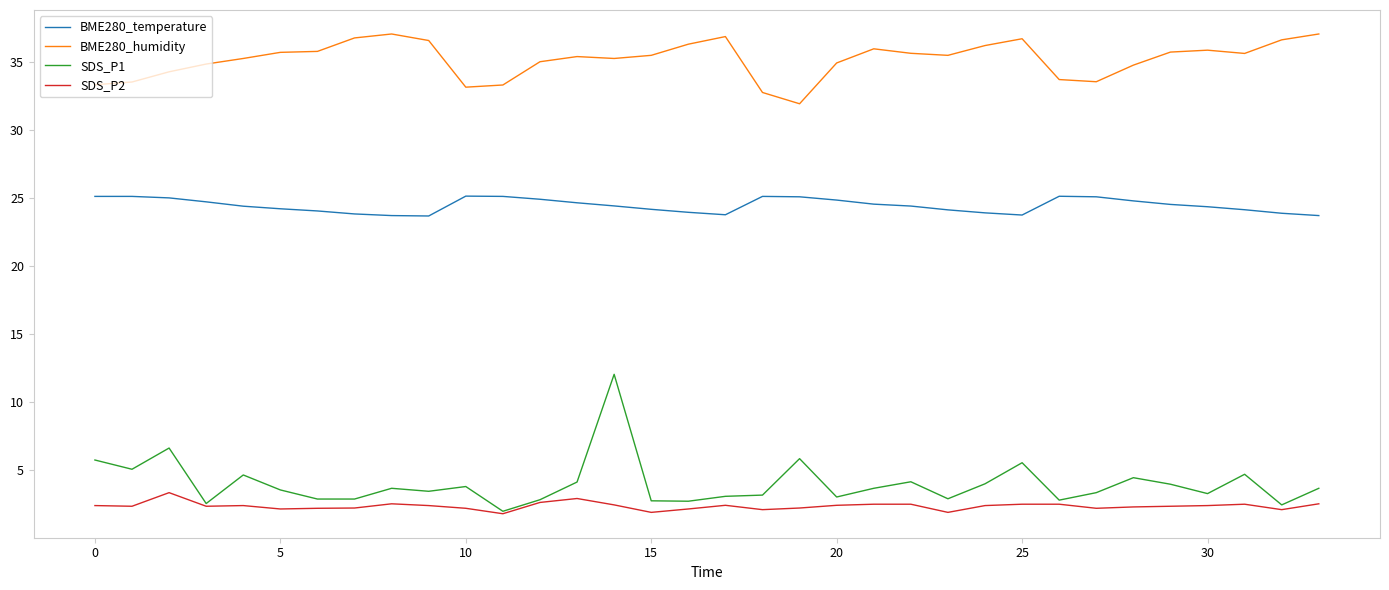

What is the minimum value shown in the chart?

1.8